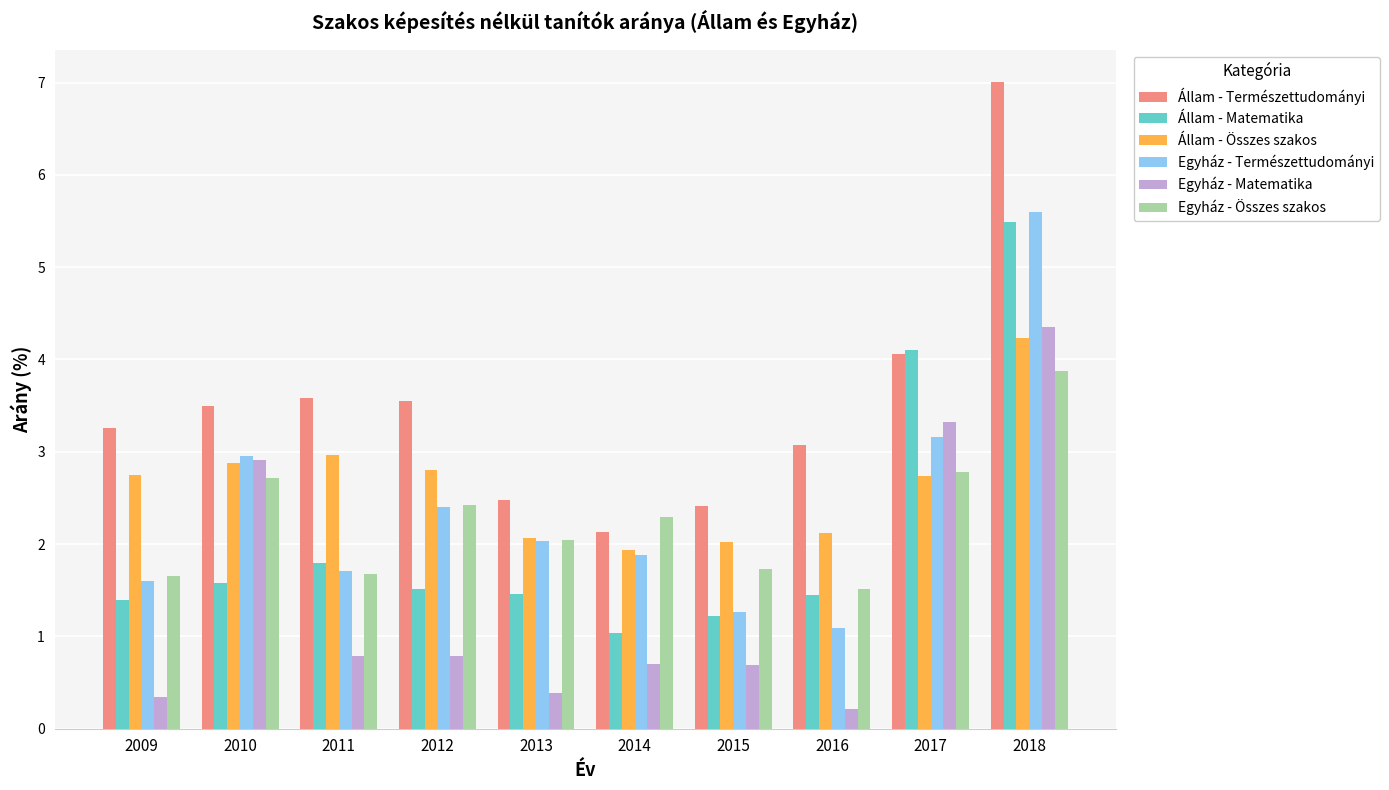

What is the difference between the maximum and minimum values in the Egyház - Matematika series?

4.1